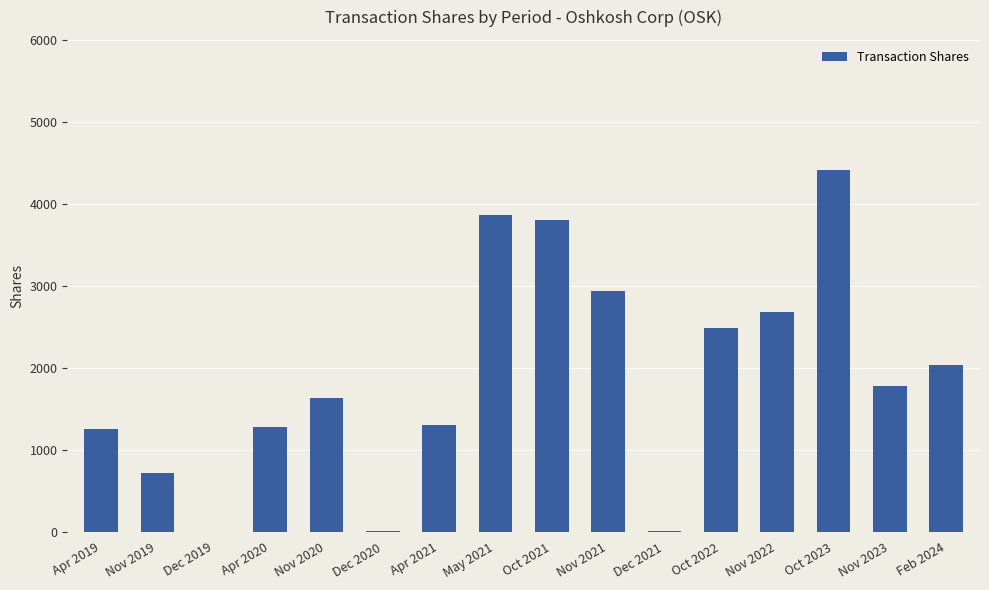

What is the maximum value shown in the chart?

4410